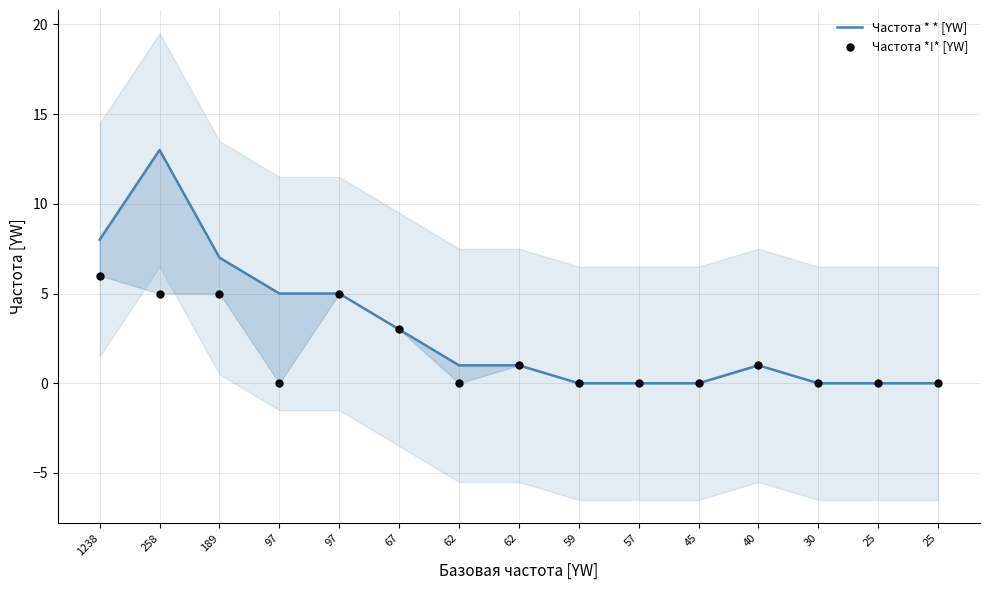

Is the value of Частота * * [YW] at 62 greater than the value of Частота *!* [YW] at 25?

Yes